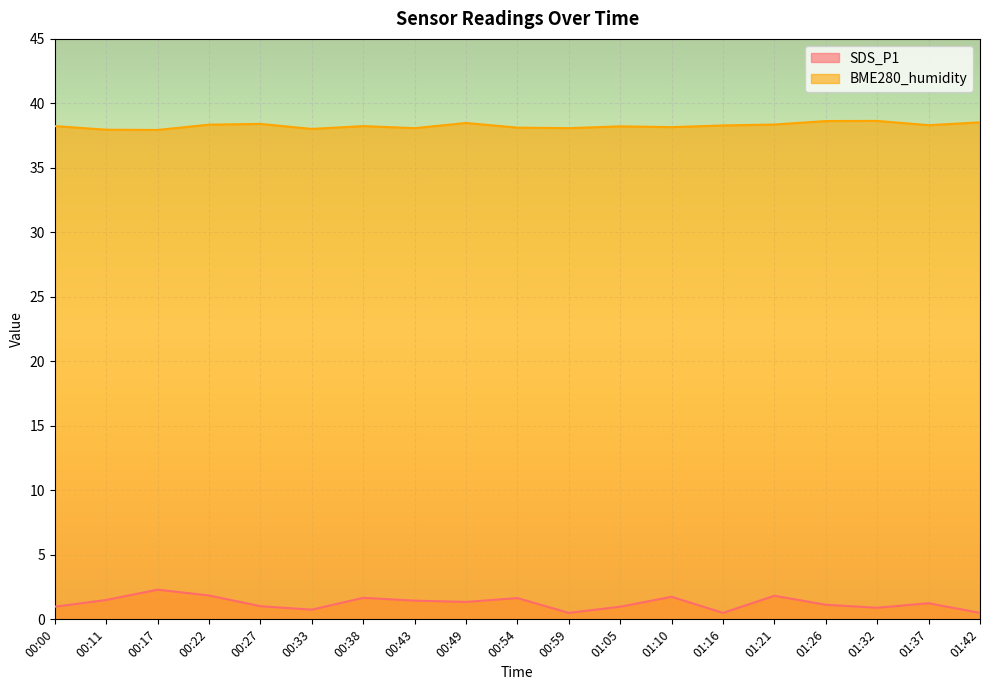

What is the maximum value for BME280_humidity?

38.6